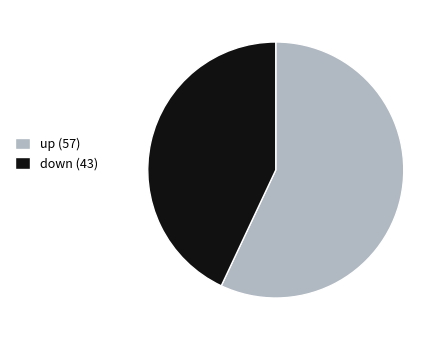

Which category has the smallest portion of the pie?

down